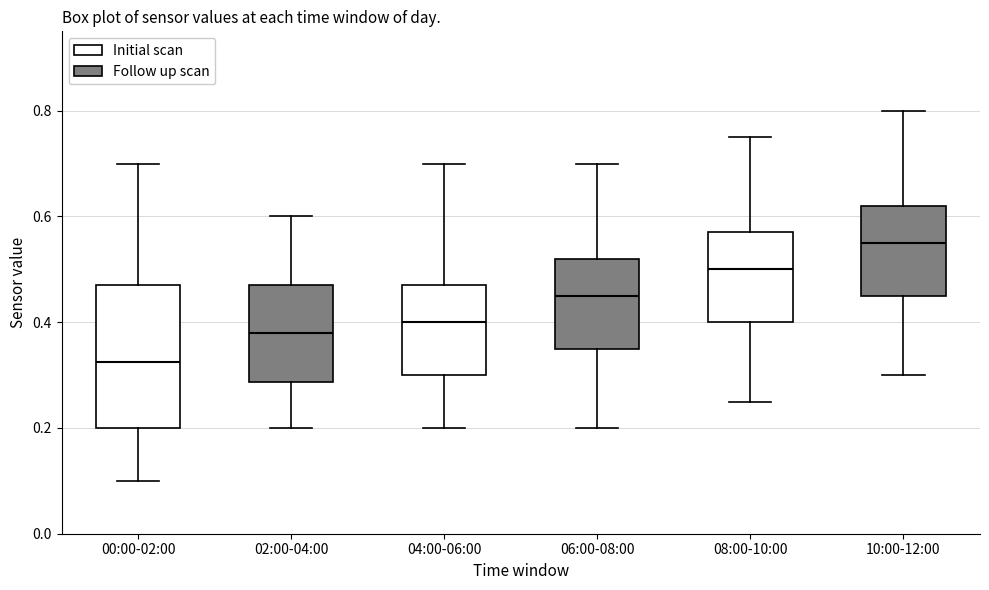

Where is the upper edge of the box for 06:00-08:00 on the y-axis? The values are not printed on the chart, so give them approximately, as read against the axis.

0.52